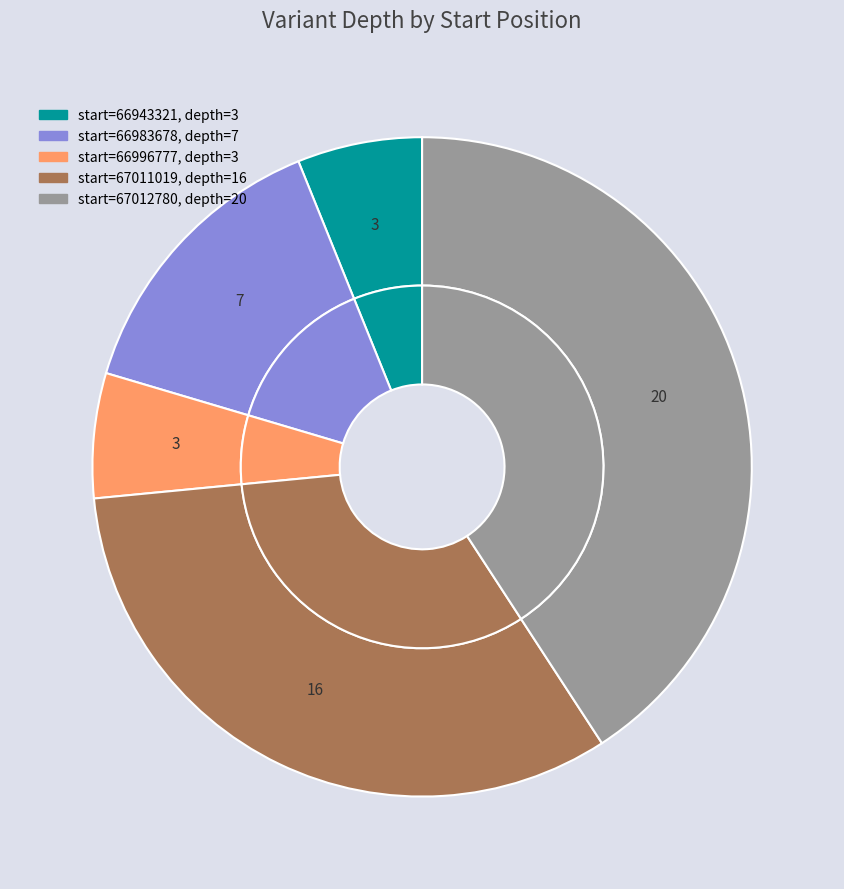

The 67012780 slice represents 41% of the pie. True or false?

True